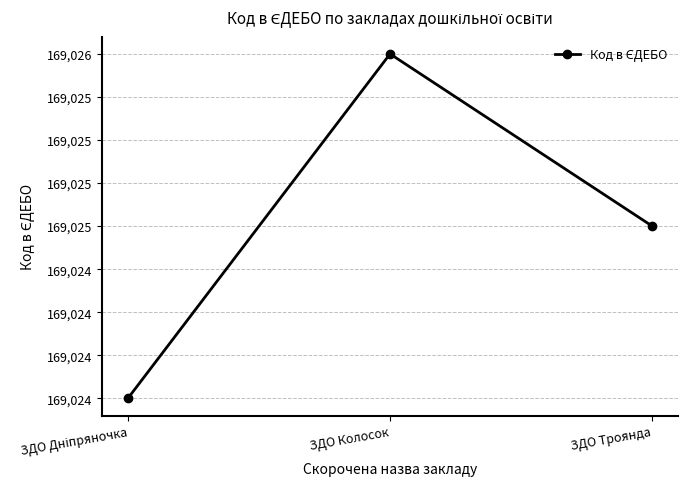

Reading left to right, what are all the values shown in this chart?

169024	169026	169025